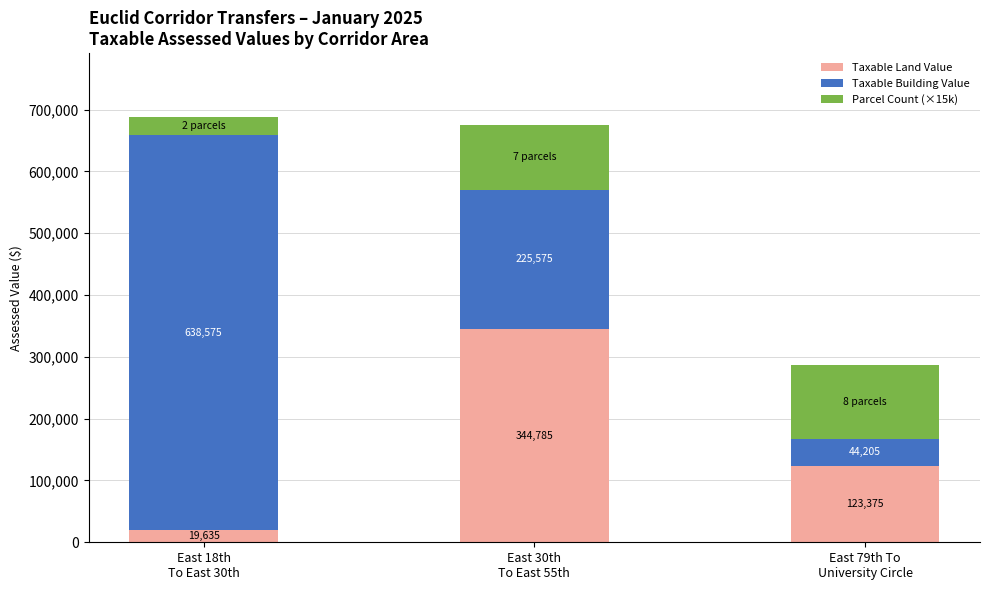

What is the lowest value of the Taxable Land Value series?

19635